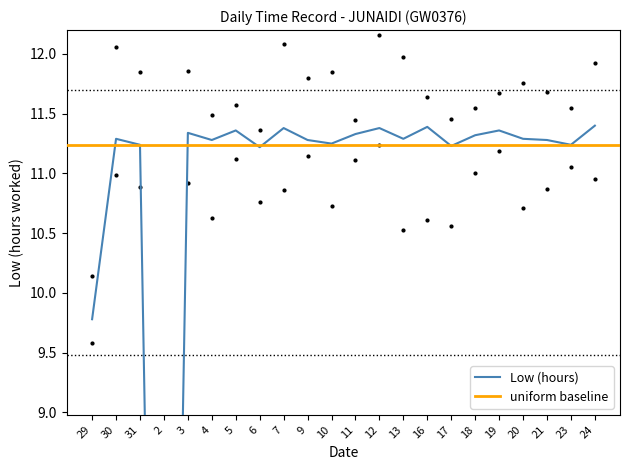

What is the ratio of the value at 5 to the value at 11?

1.0